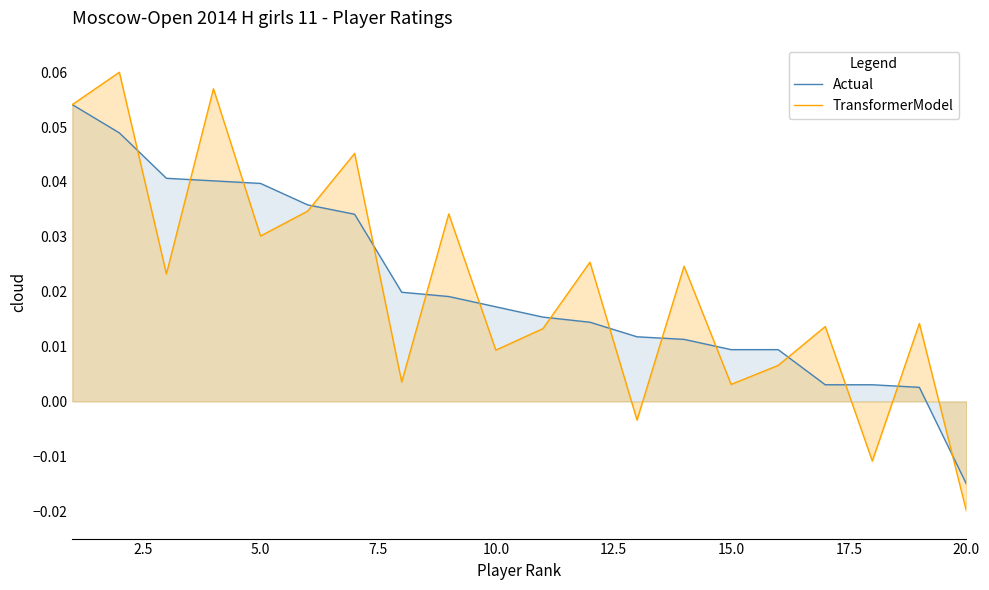

Rank the series at 15.0 from highest to lowest value.

Actual, TransformerModel